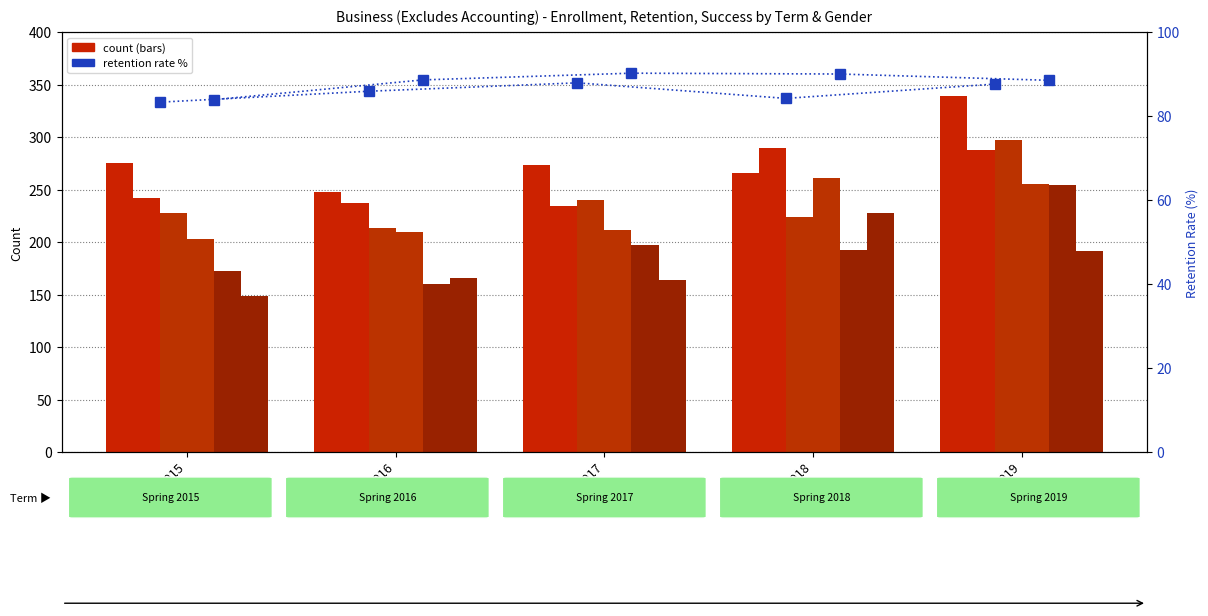

At how many categories does at least one series exceed 202?

5